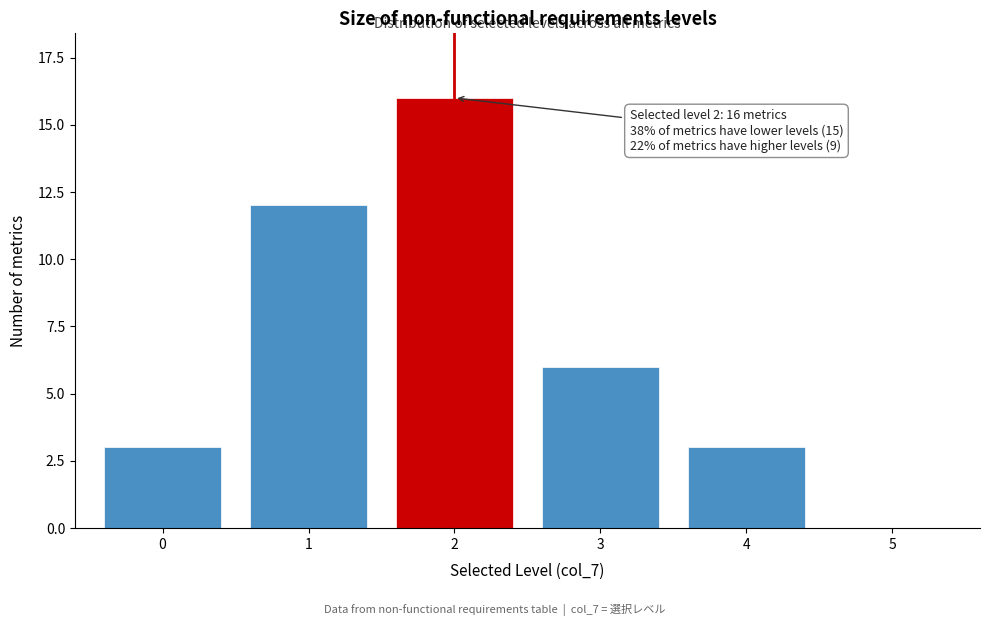

Reading left to right, transcribe all the data shown in this chart.

0=3	1=12	2=16	3=6	4=3	5=0